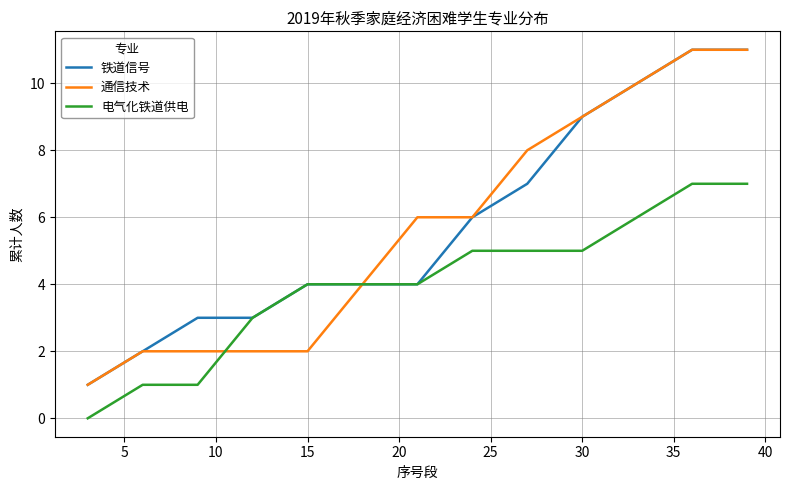

What is the maximum value for 电气化铁道供电?

7